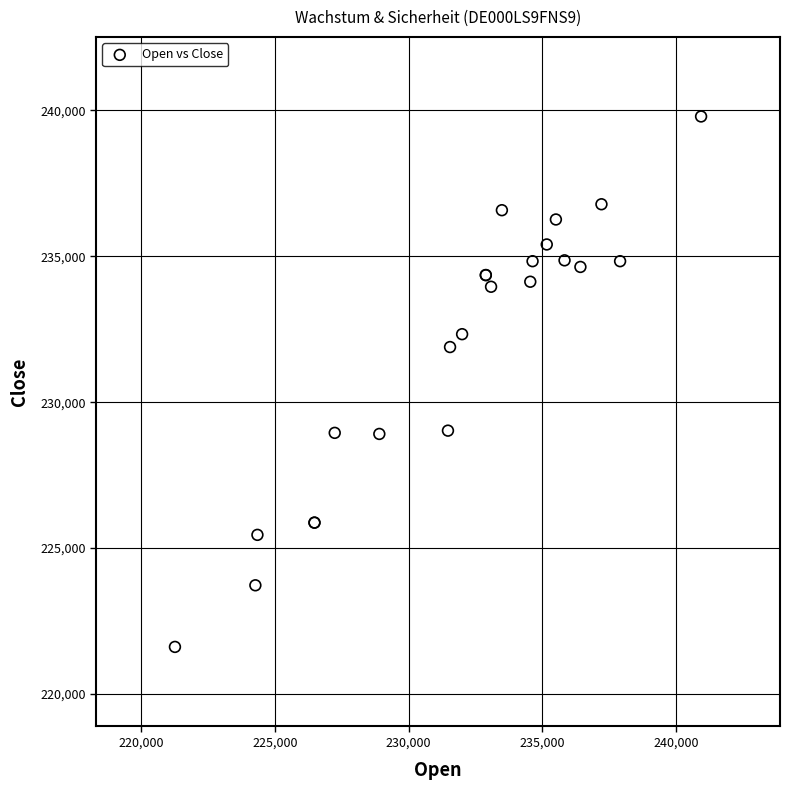

What Y value in the scatter plot is closest to 230702?

231889